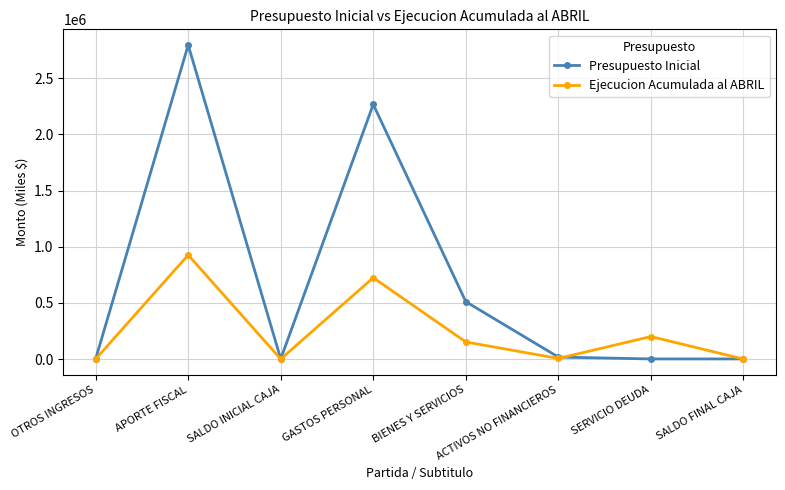

Which series has the widest spread of values?

Presupuesto Inicial